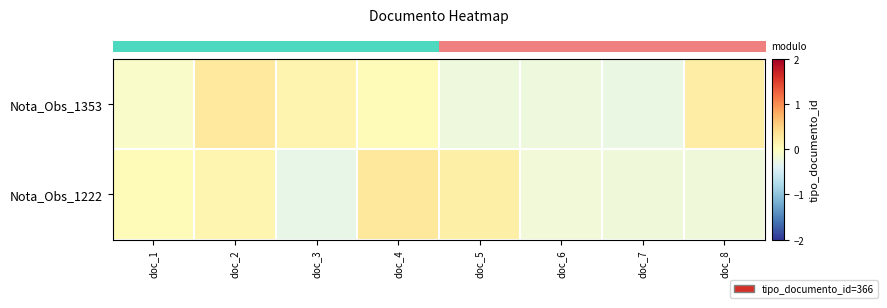

Which label corresponds to the smallest value in the chart?

doc_3